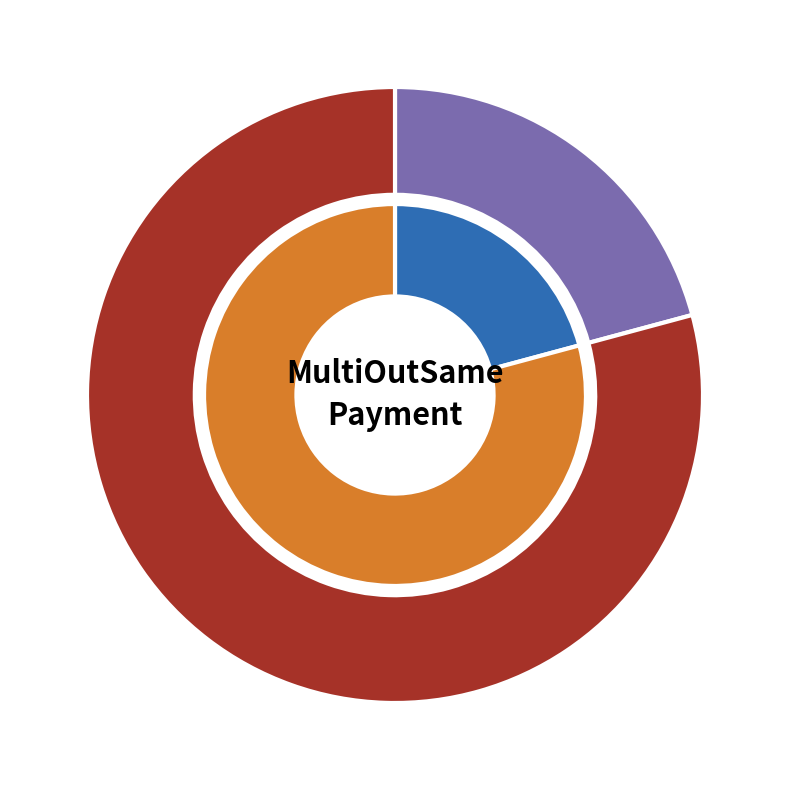

Is there any slice that represents more than half of the pie?

Yes